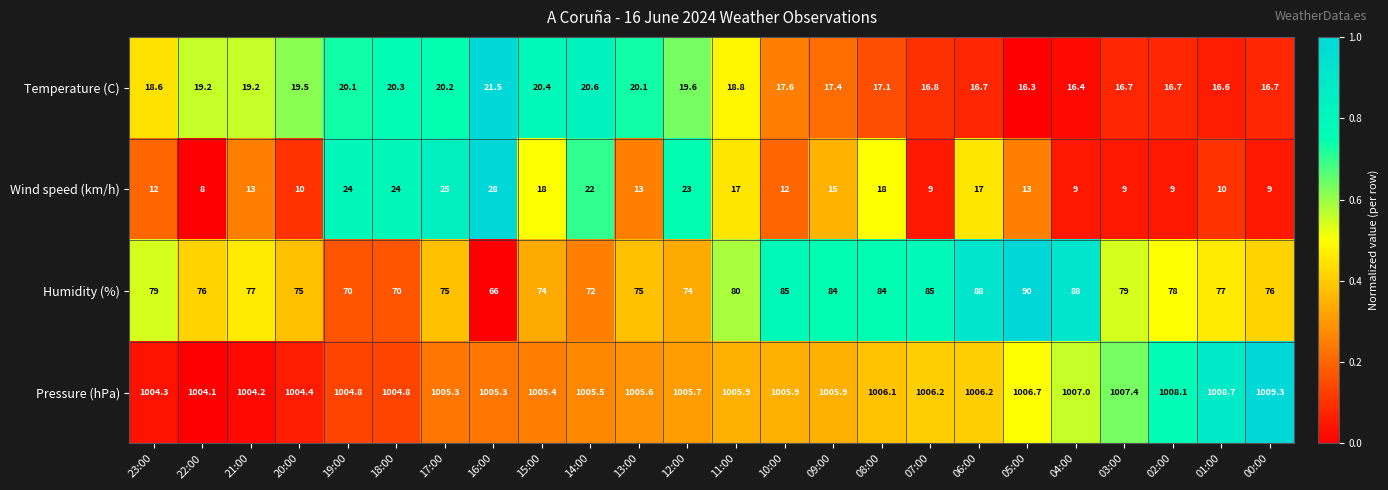

Rank the series at 07:00 from highest to lowest value.

Pressure (hPa), Humidity (%), Temperature (C), Wind speed (km/h)